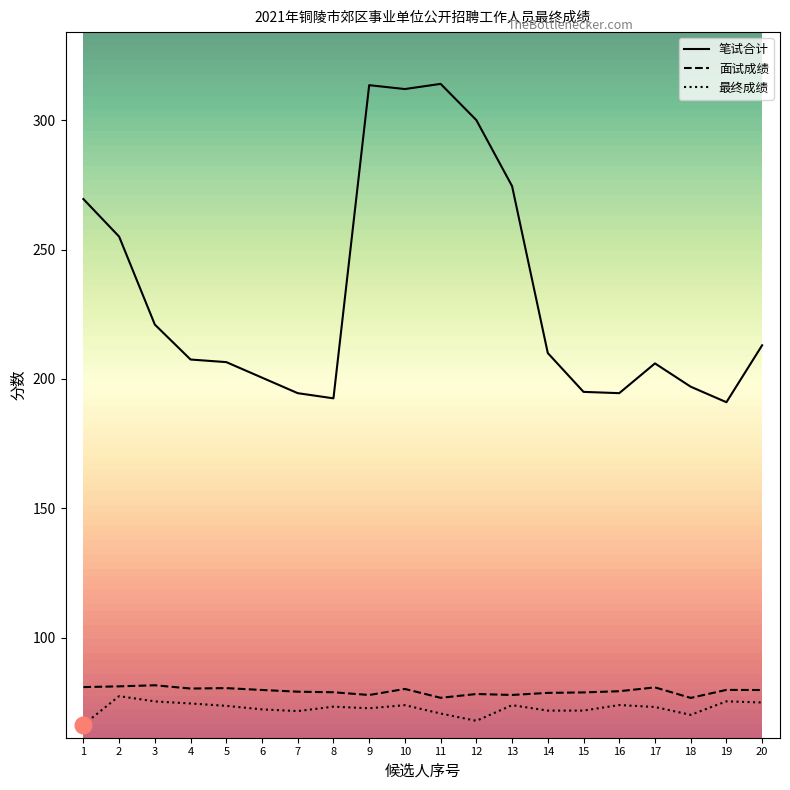

True or false: 笔试合计 has more than 0 points higher than both neighbors.

True